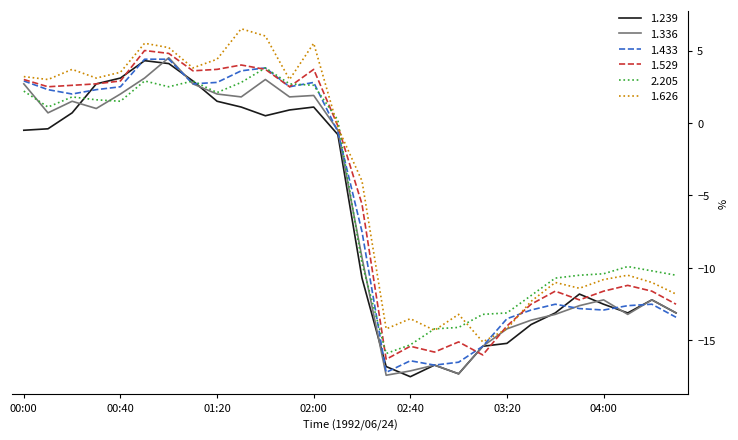

What are all the series names shown in the legend?

1.239, 1.336, 1.433, 1.529, 2.205, 1.626